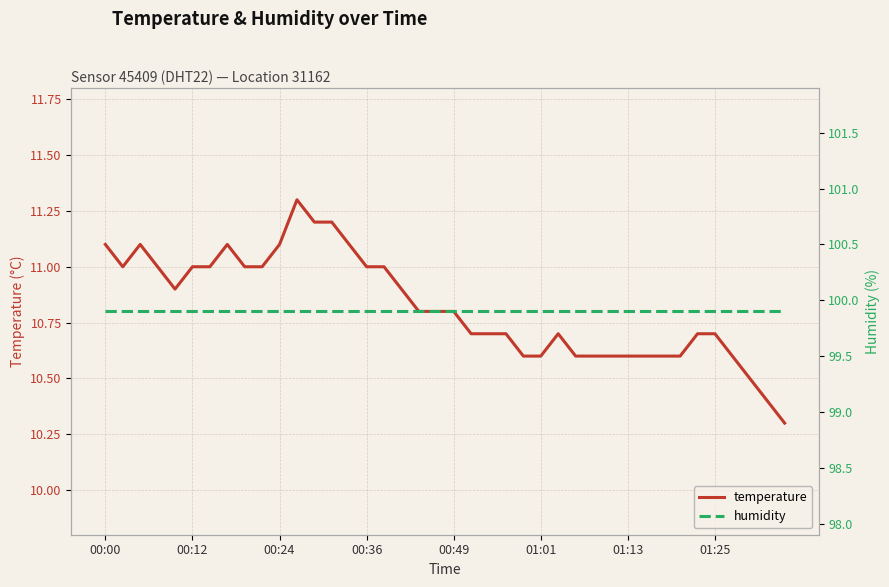

The temperature series shows 10.7 at 01:25. True or false?

True